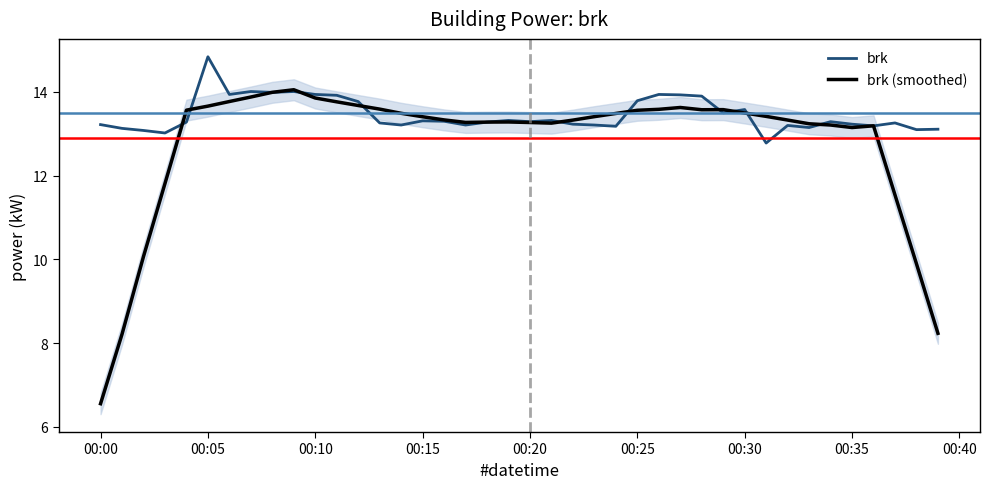

What is the smallest value displayed?

6.6